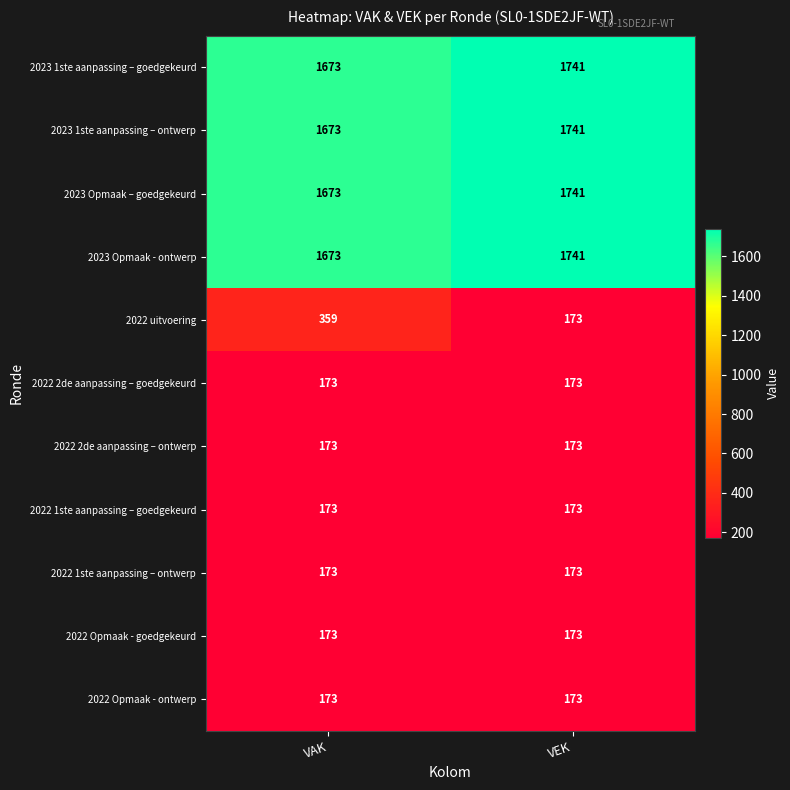

At which label does 2023 1ste aanpassing – goedgekeurd reach its peak?

VEK